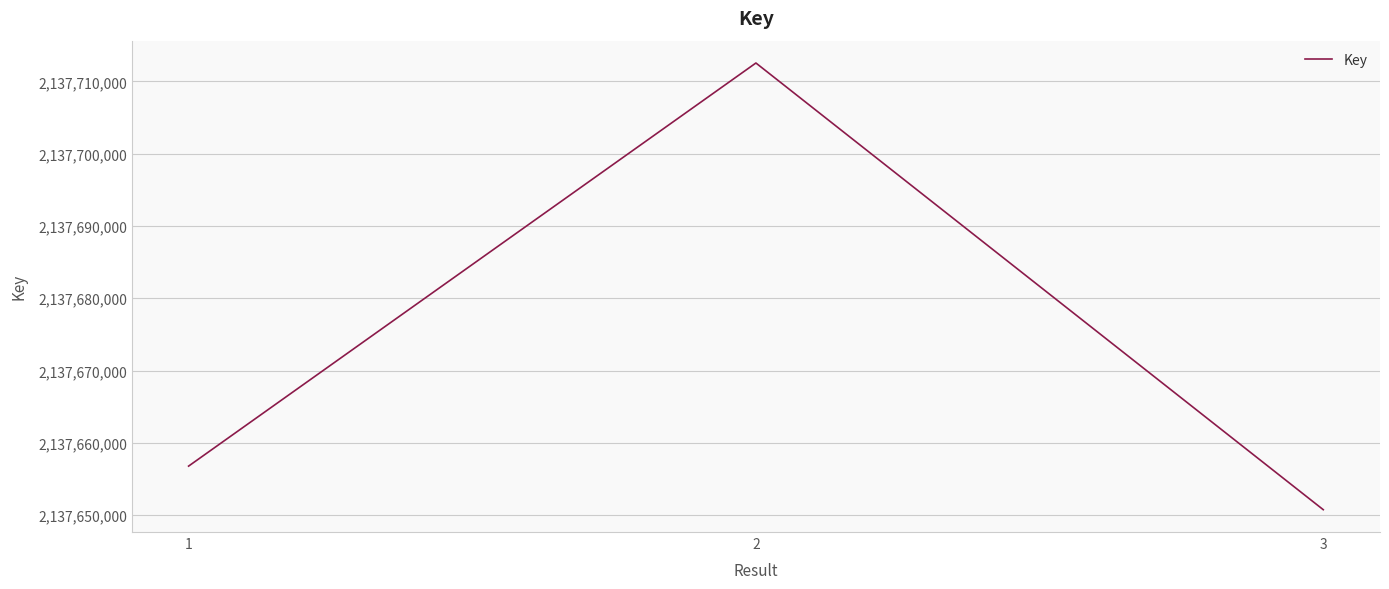

List the labels in order of value, smallest first.

3, 1, 2